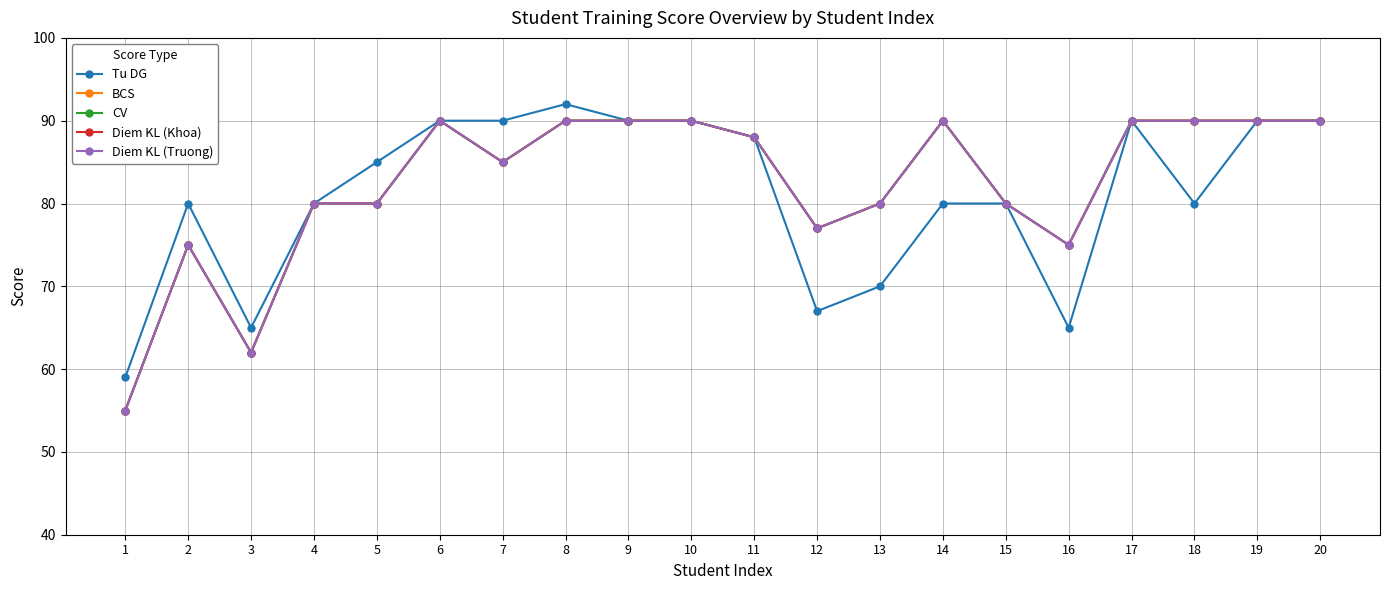

True or false: CV has a value of 31 at 9.

False